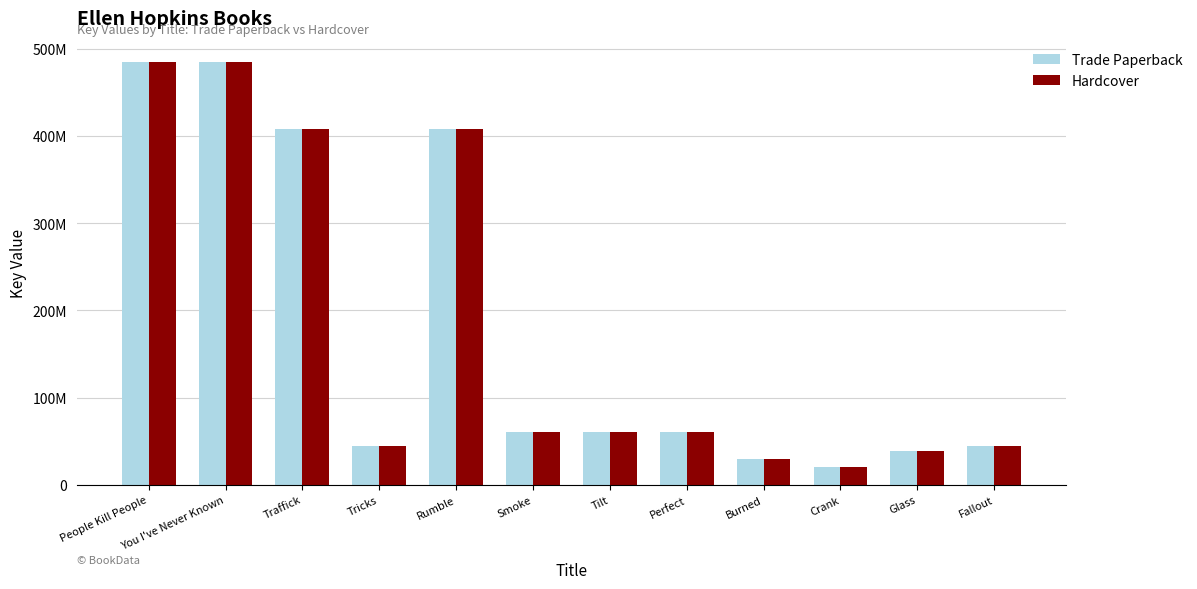

What are all the series names shown in the legend?

Trade Paperback, Hardcover